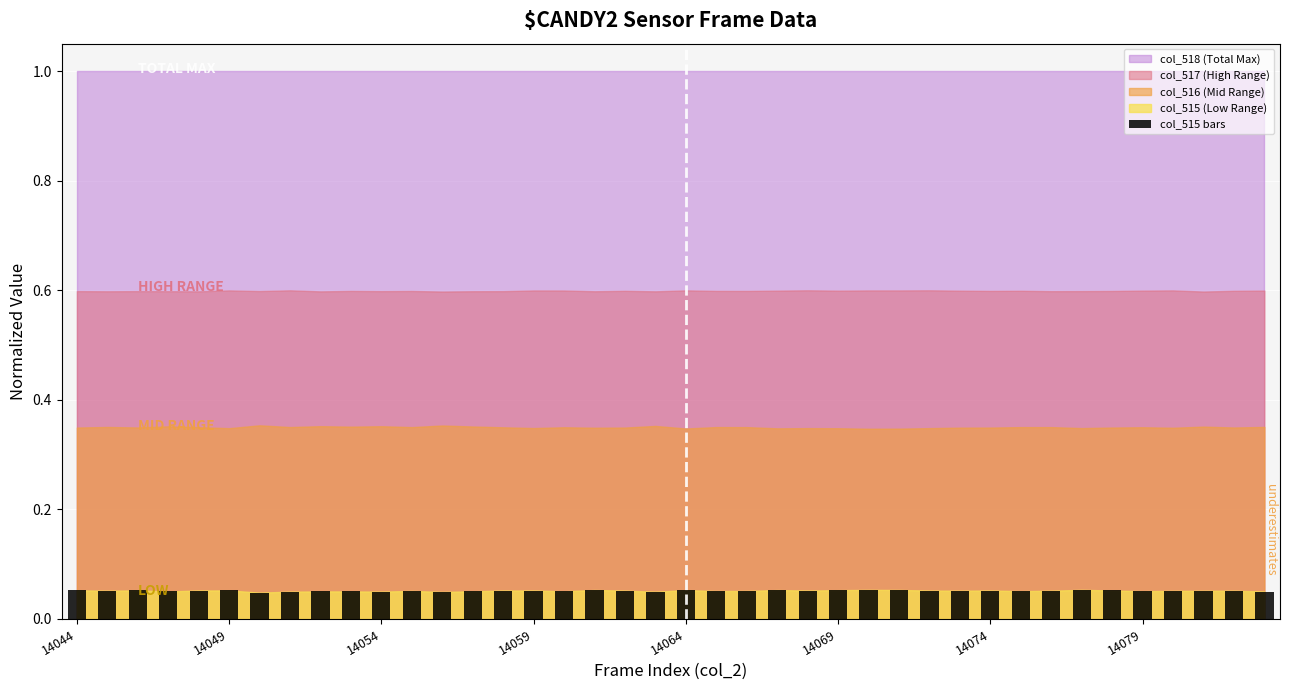

What is the value of the 21st bar from the left?

0.1